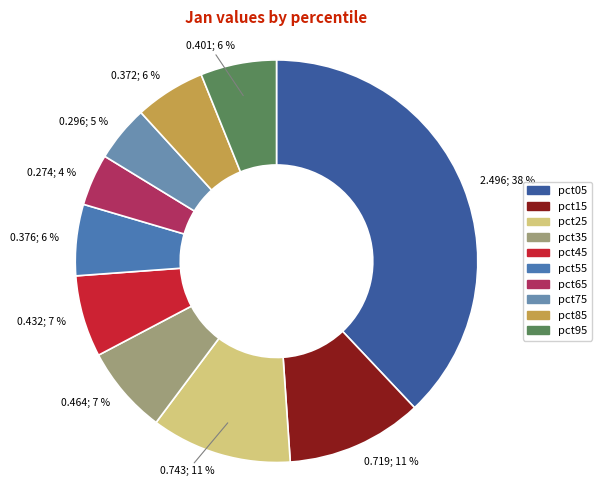

Rank the categories by value from lowest to highest.

pct65, pct75, pct85, pct55, pct95, pct45, pct35, pct15, pct25, pct05